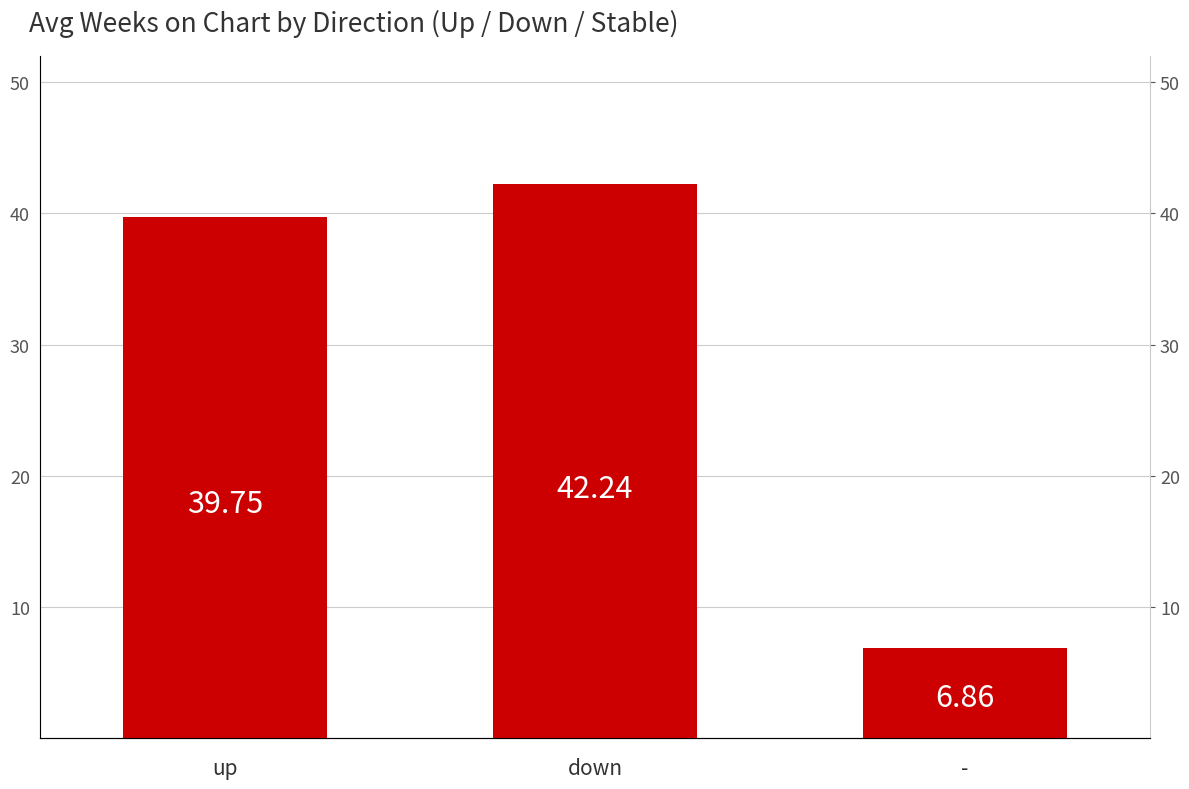

At which label is the value closest to 24?

up